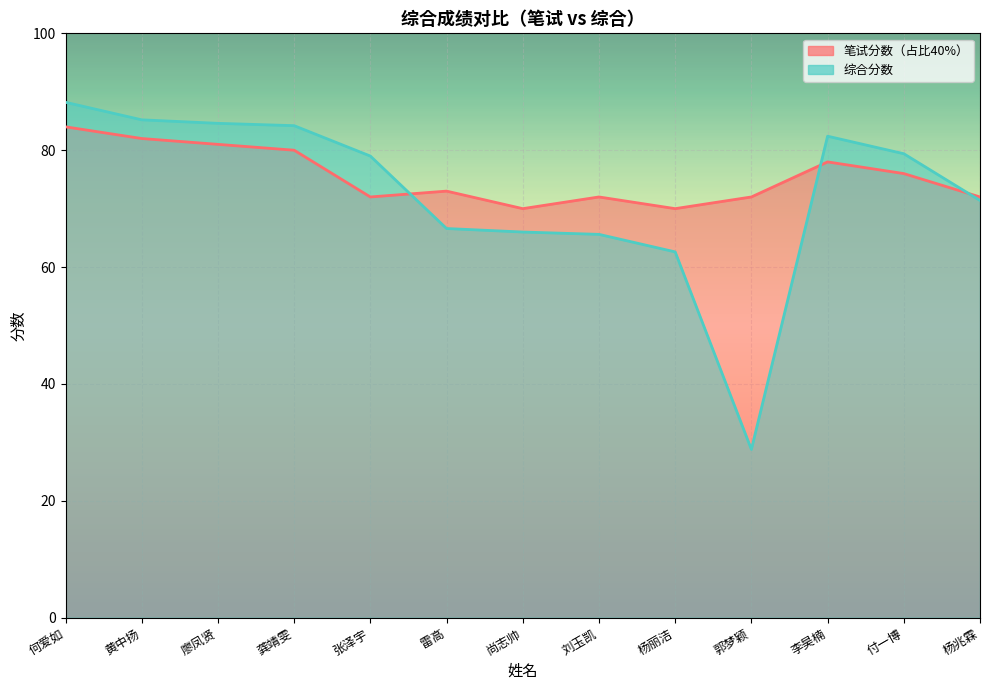

What is the smallest value displayed?

28.8